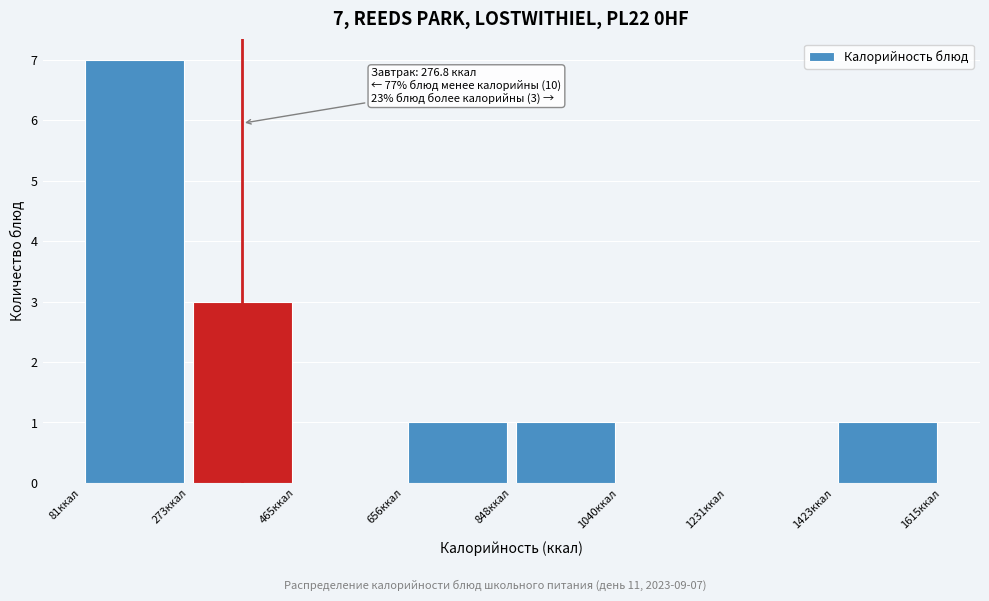

Over which range of the x-axis is the bar tallest?

80 to 280